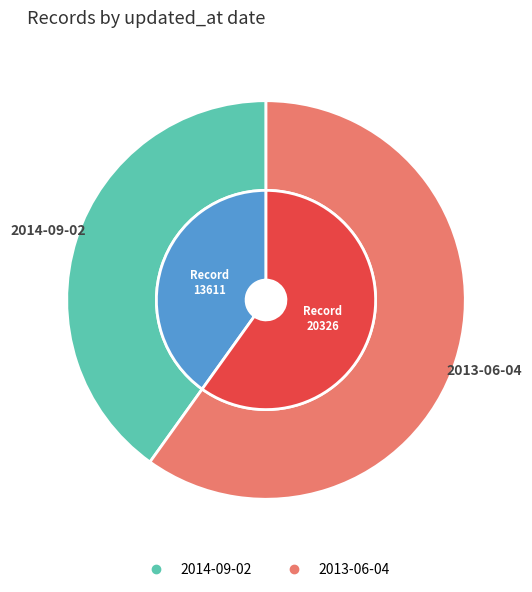

To the nearest percent, what is the difference between the largest and smallest slice percentages?

20%